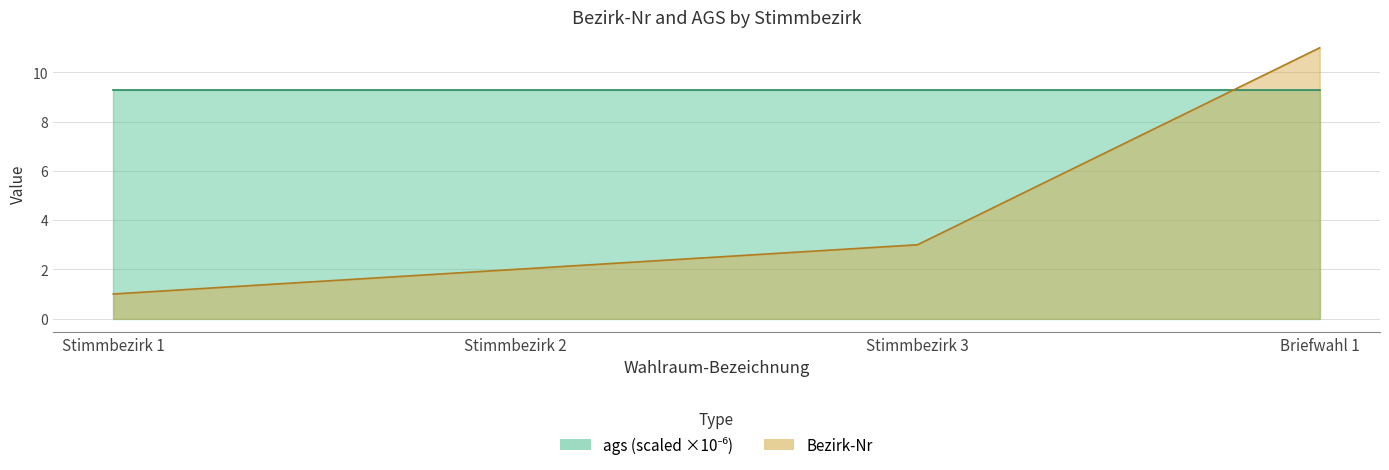

What position from the right is Stimmbezirk 1?

4